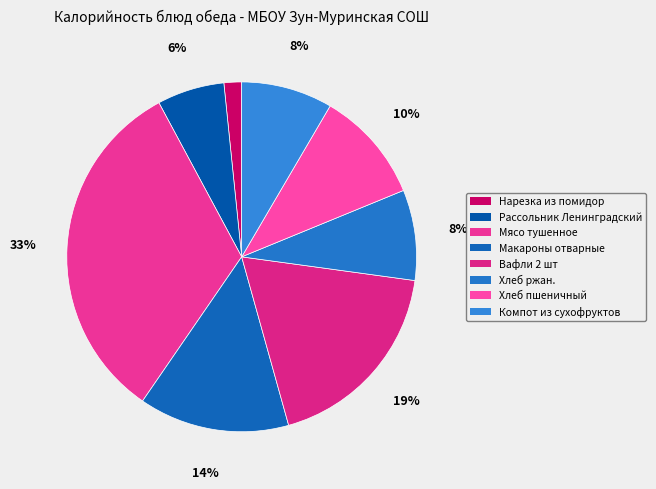

To the nearest percent, what is the difference between the largest and smallest slice percentages?

31%